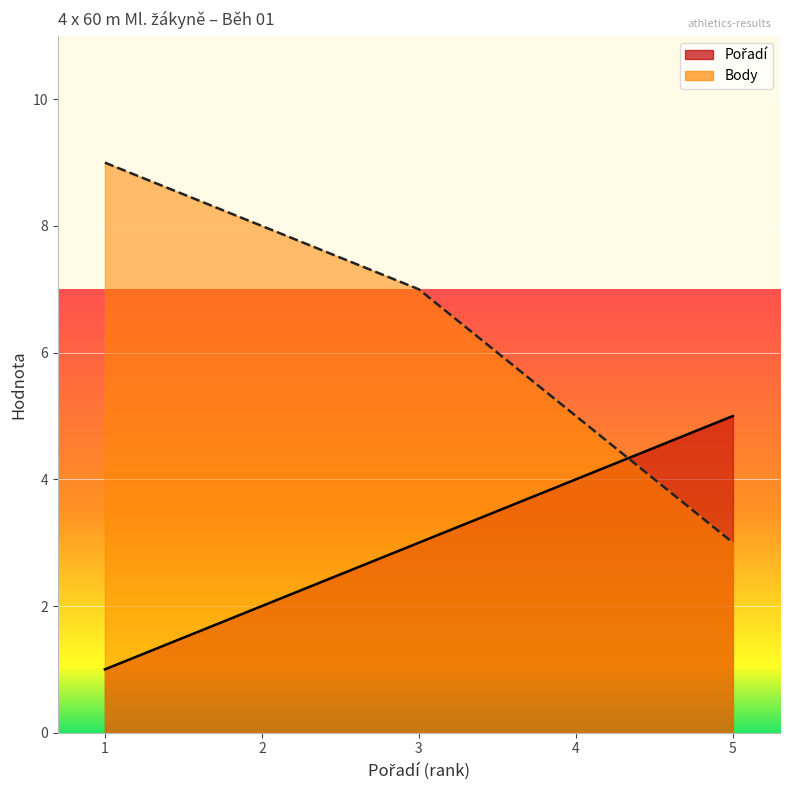

True or false: Body has a value of 9 at 1.

True